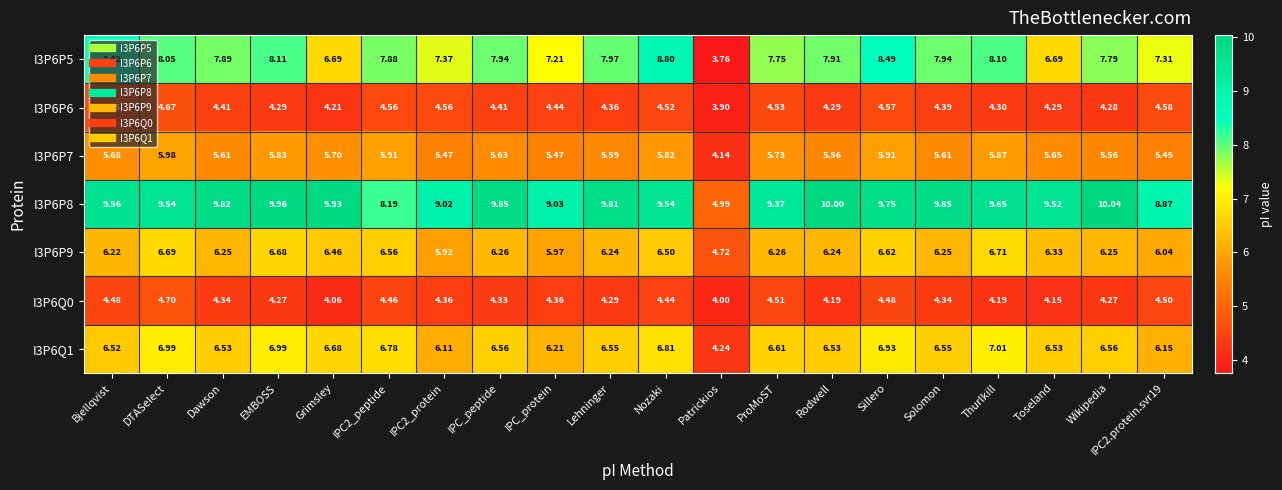

Which label corresponds to the smallest value in the chart?

Patrickios